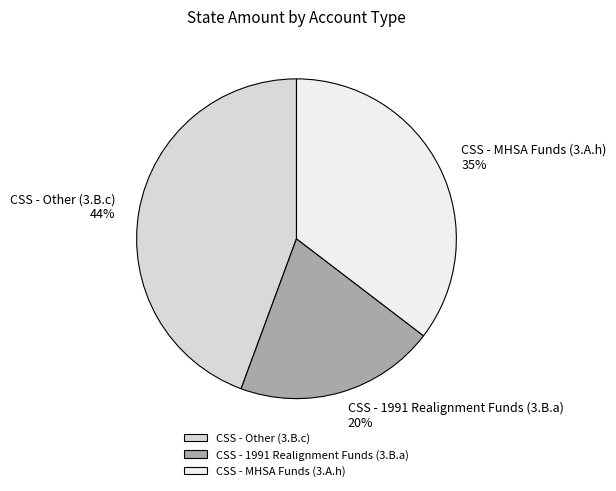

Which slice is the smallest?

CSS - 1991 Realignment Funds (3.B.a)